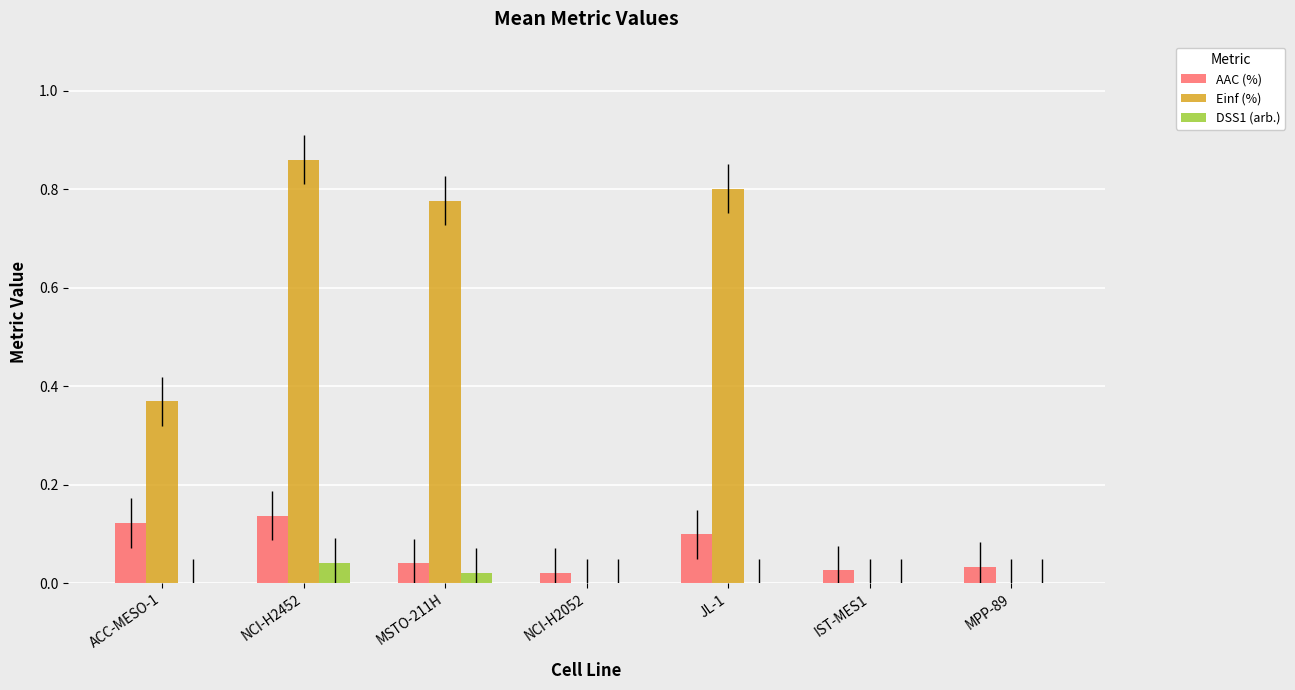

Which label corresponds to the largest value in the chart?

NCI-H2452